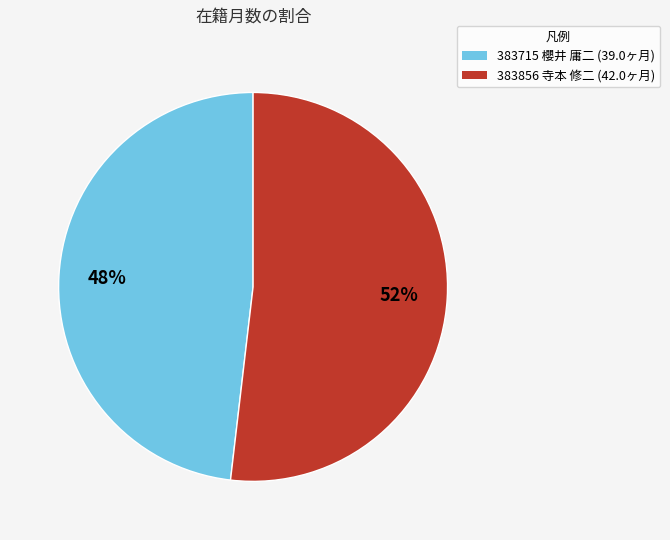

To the nearest percent, what percentage of the pie is 383856 寺本 修二?

52%